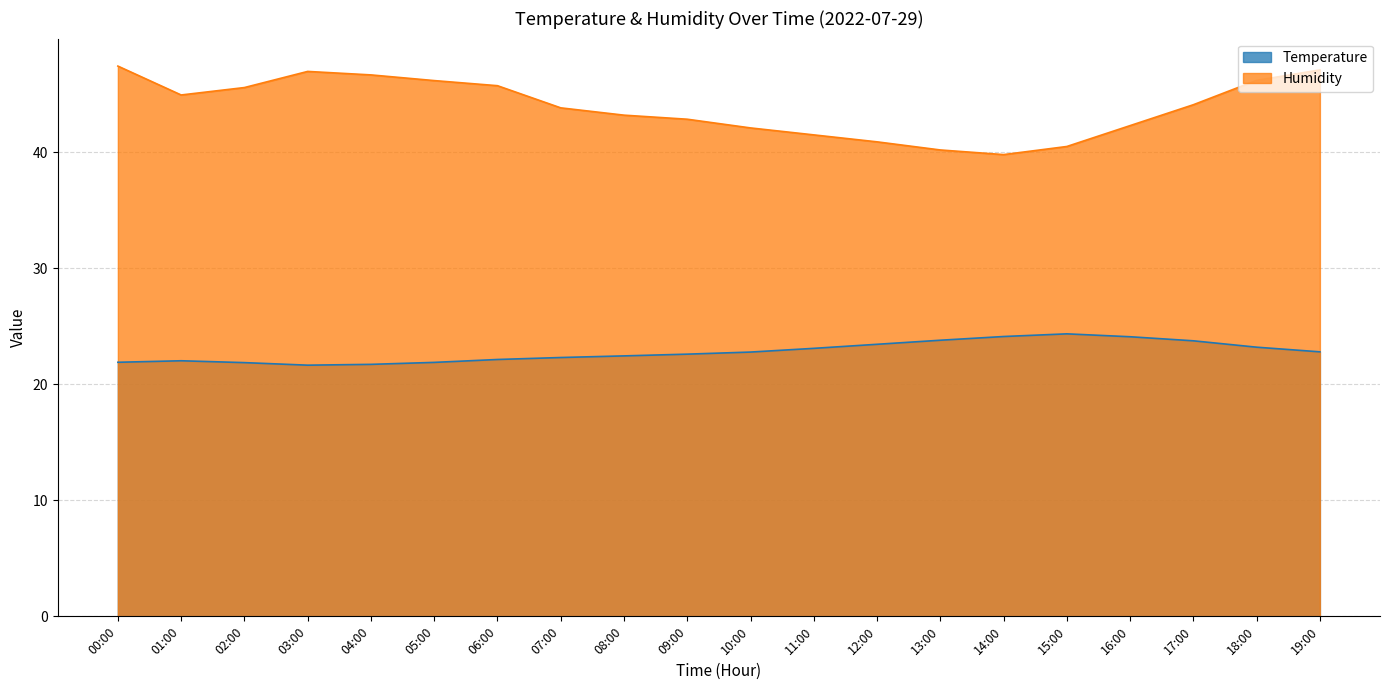

True or false: Humidity has more than 2 points higher than both neighbors.

False